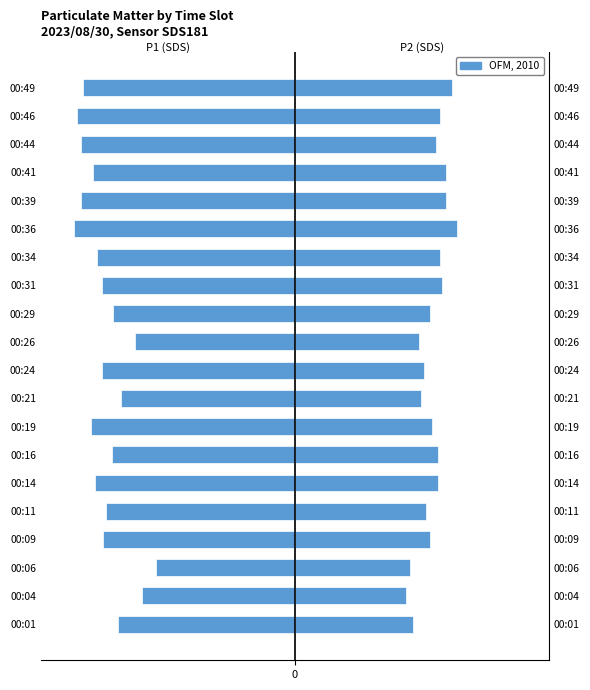

How many distinct data groups are displayed?

1